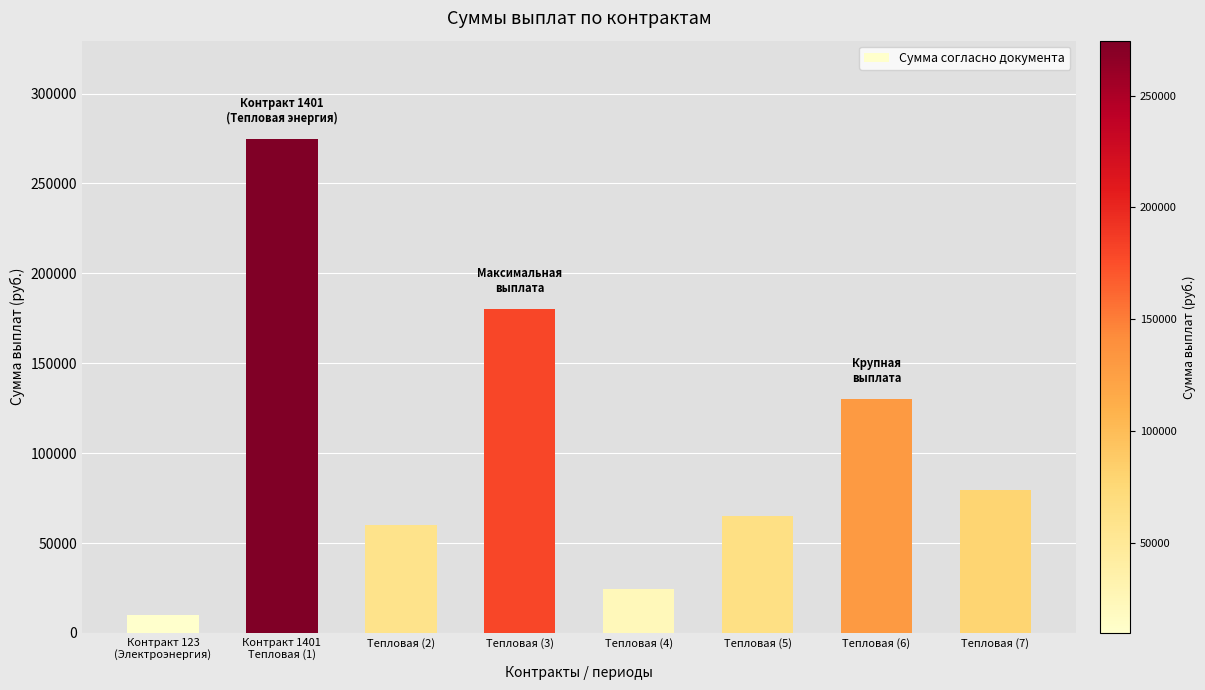

How many data points are above 79730?

4